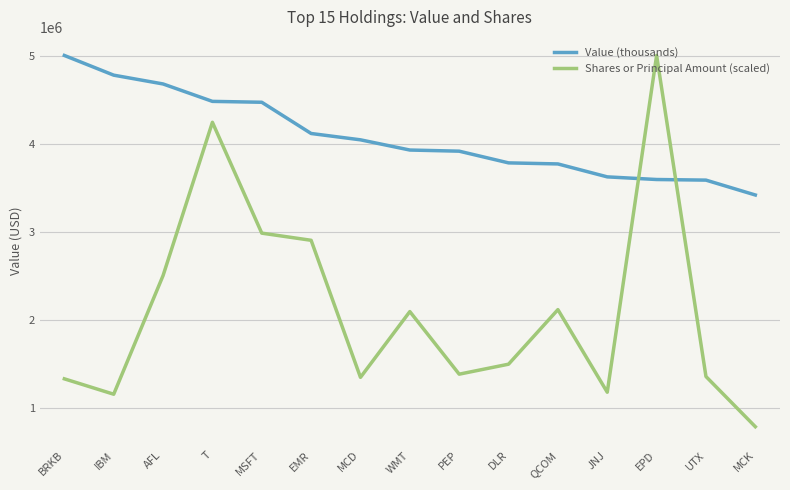

What is the total value across all series at EPD?

8608000.0